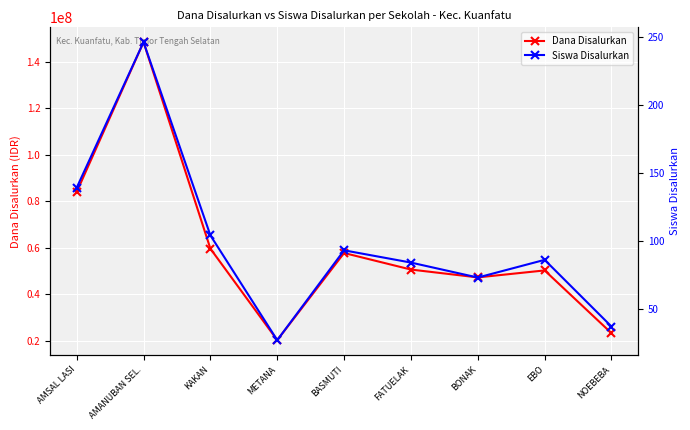

List the series in order of their peak value, lowest first.

Siswa Disalurkan, Dana Disalurkan